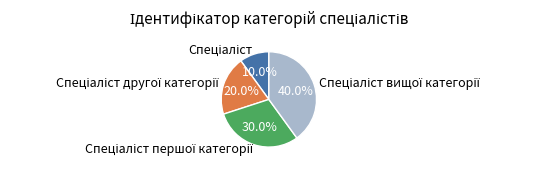

Is there any slice that represents more than half of the pie?

No